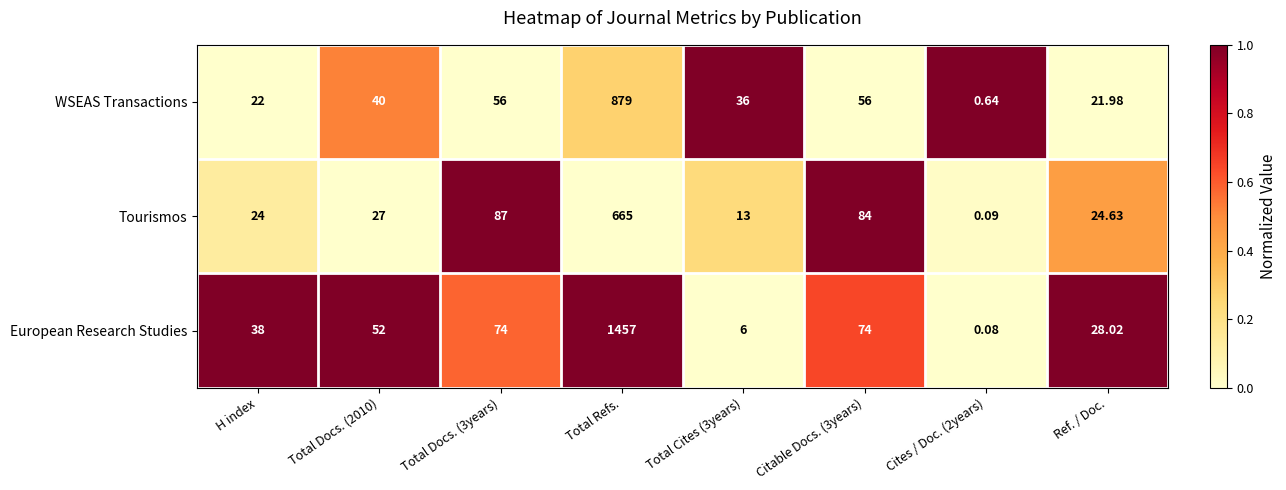

Between H index and Total Docs. (2010), which series saw the biggest shift?

WSEAS Transactions